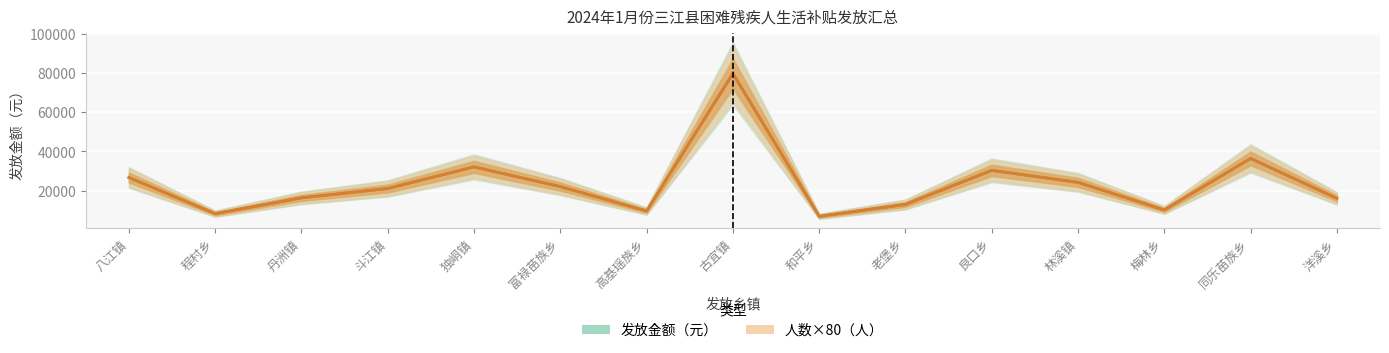

At which label is 人数（人） closest to 43320?

同乐苗族乡